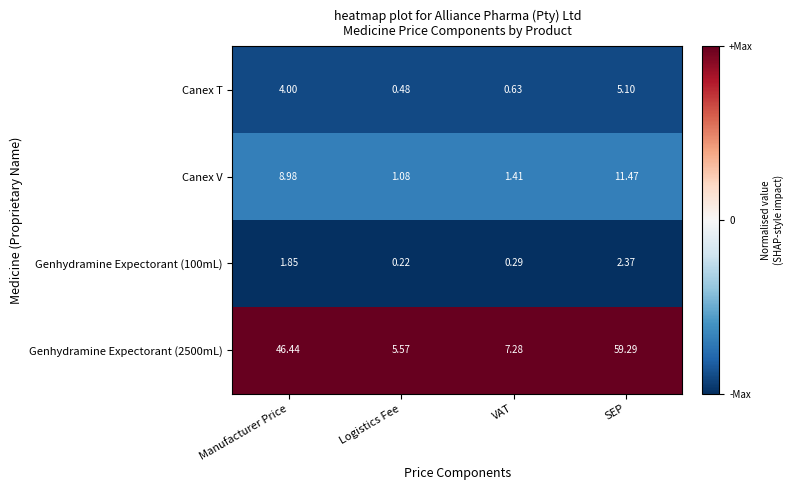

At which label does Genhydramine Expectorant (2500mL) first exceed 46?

Manufacturer Price